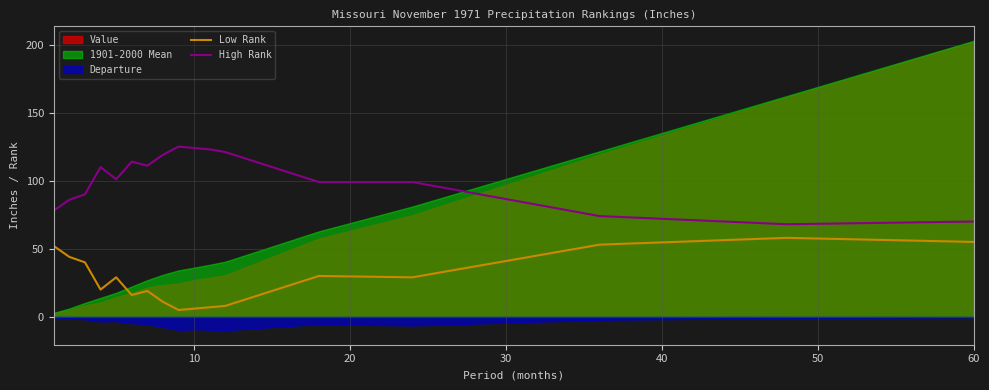

Reading left to right, transcribe all the data shown in this chart.

Low Rank: 52	44	40	20	29	16	19	11	5	6	7	8	30	29	53	58	55
High Rank: 78	86	90	110	101	114	111	119	125	124	123	121	99	99	74	68	70